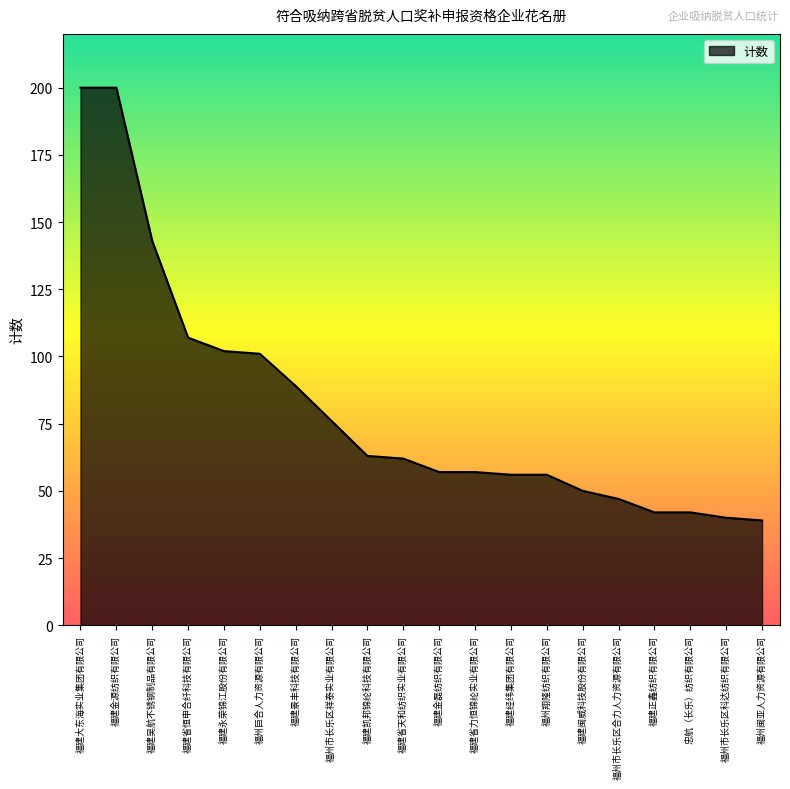

Is it true that the value at 福建省恒申合纤科技有限公司 is 172?

False